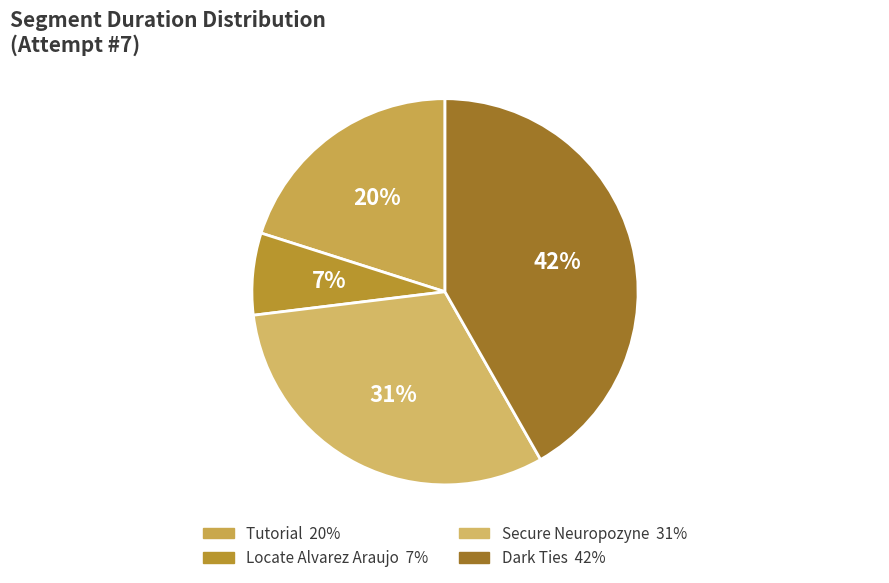

Approximately how many times larger is the value at Dark Ties compared to Locate Alvarez Araujo?

6.1